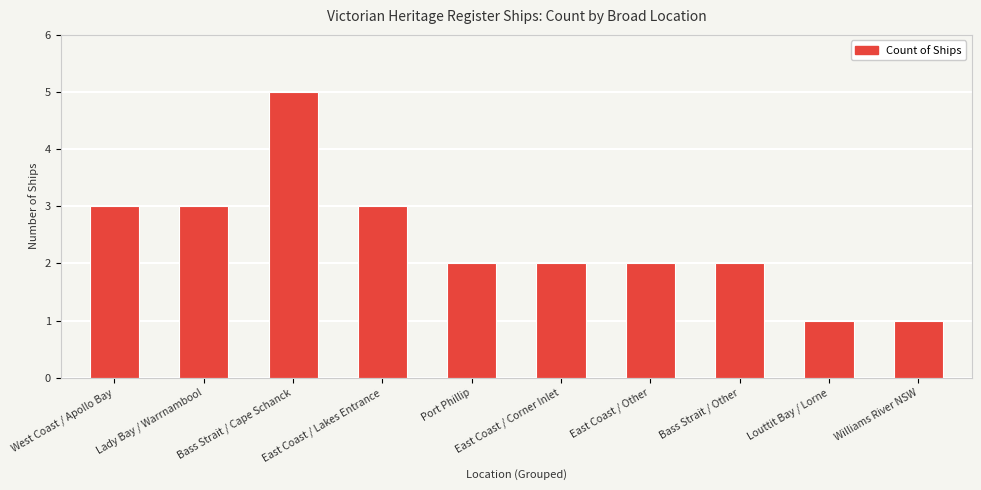

What is the average value?

2